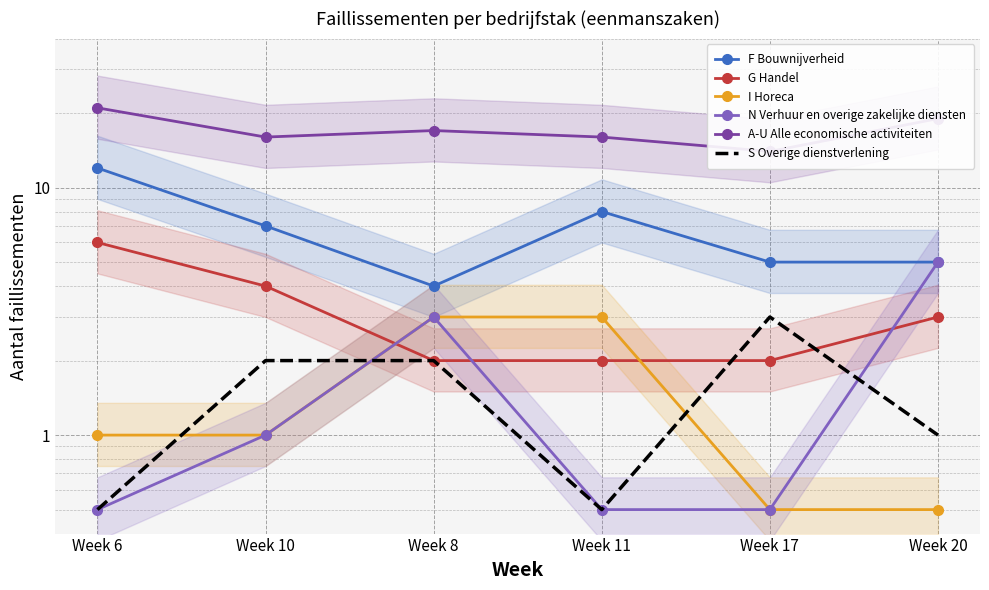

The A-U Alle economische activiteiten series shows 17.0 at Week 8. True or false?

True